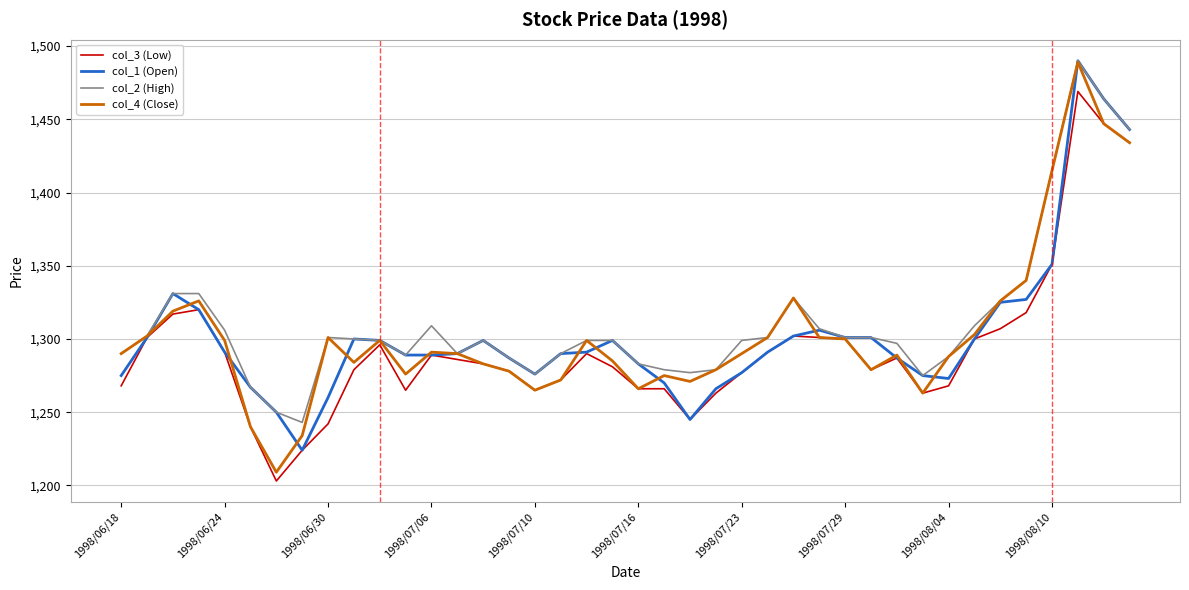

Which series has the widest spread of values?

col_4 (Close)